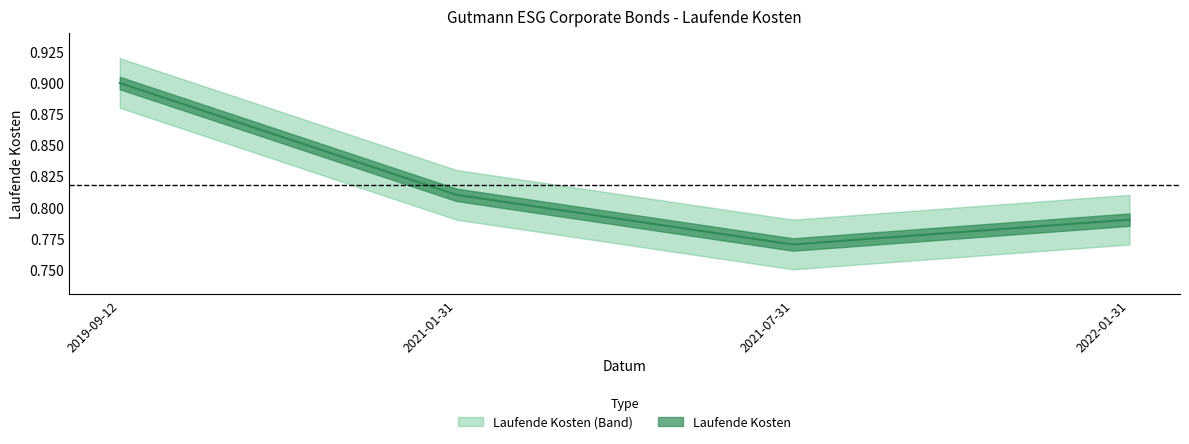

Count the values in the range 0 to 1.

4